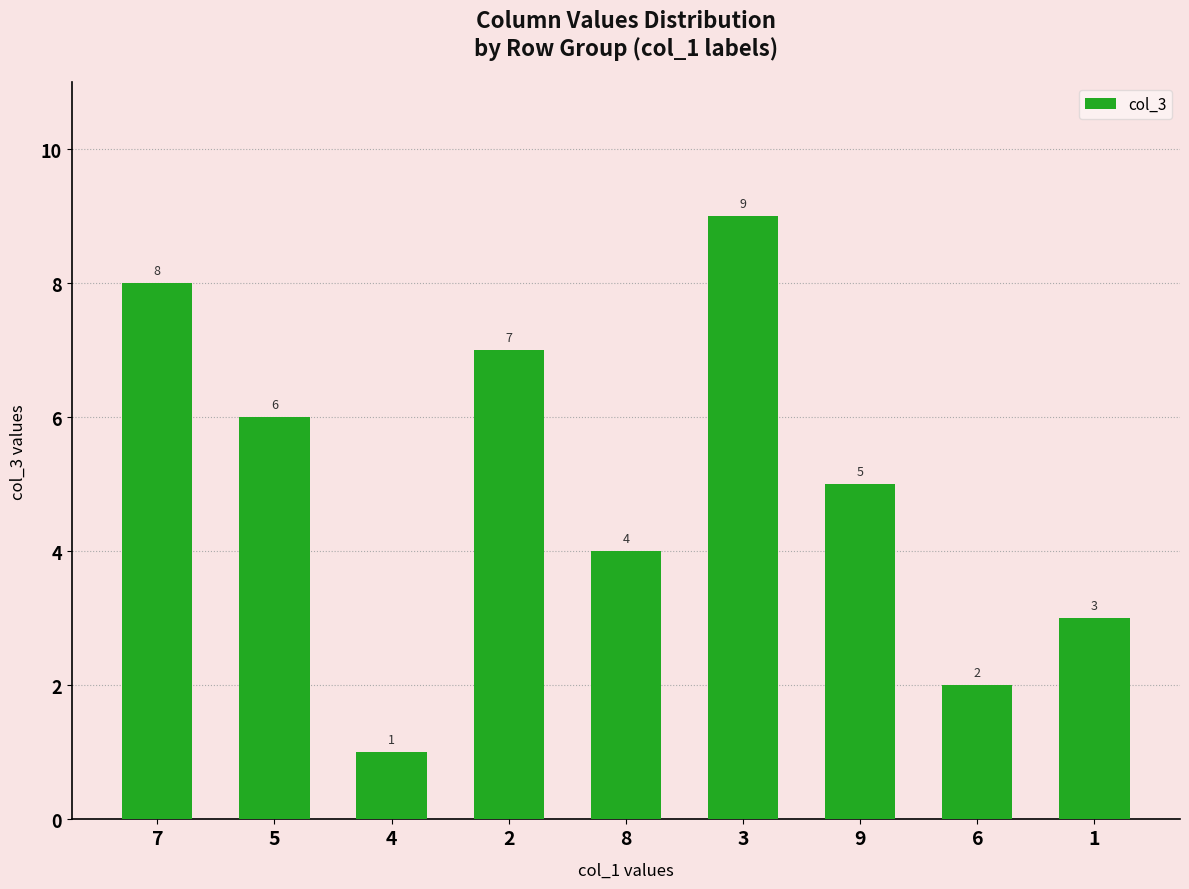

What is the label of the 6th bar from the left?

3